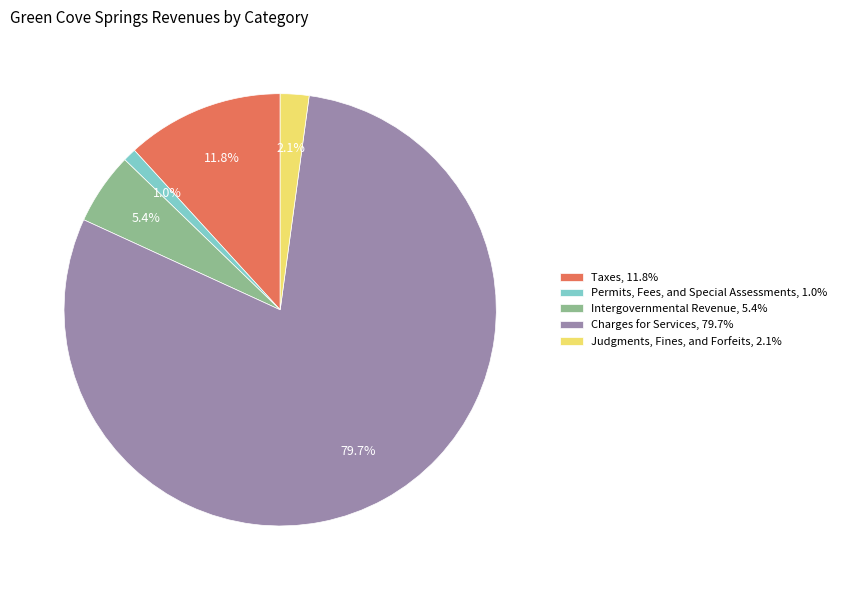

How many slices are in this pie chart?

5